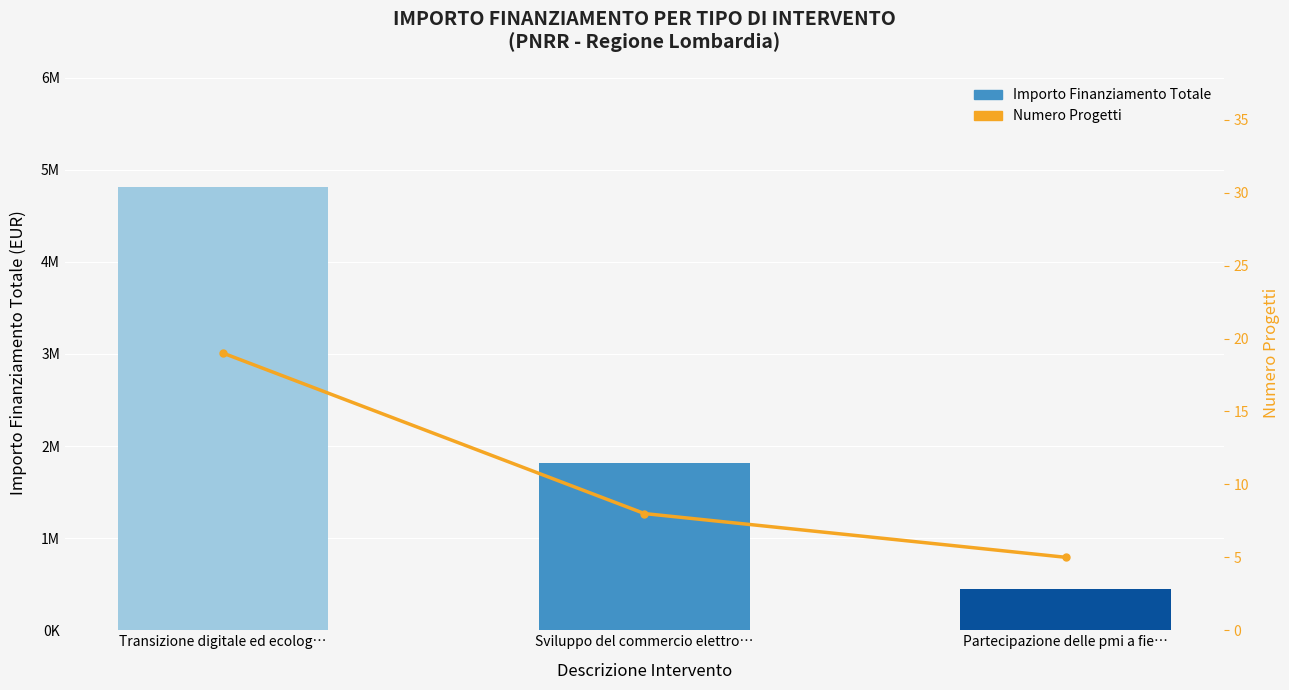

What is the average value of the Numero Progetti series?

11